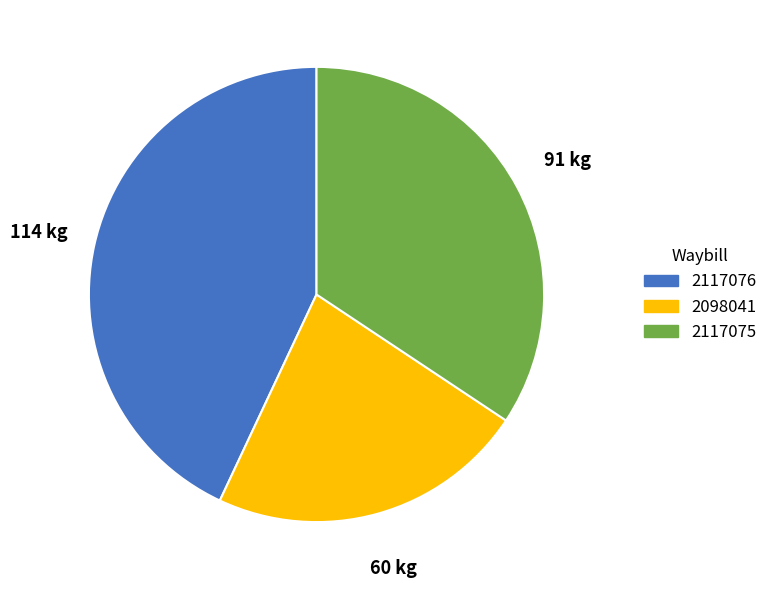

Approximately how many times larger is the value at 2098041 compared to 2117076?

0.5